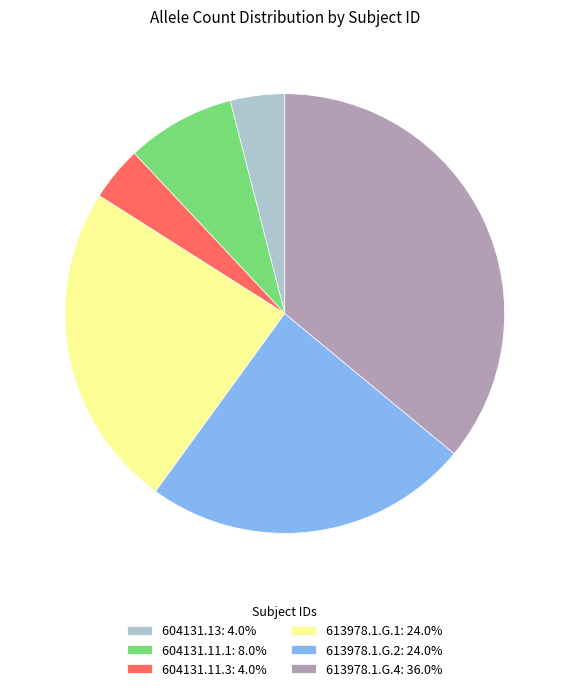

Is the sum of 613978.1.G.4: 36.0% and 604131.13: 4.0% greater than half?

No